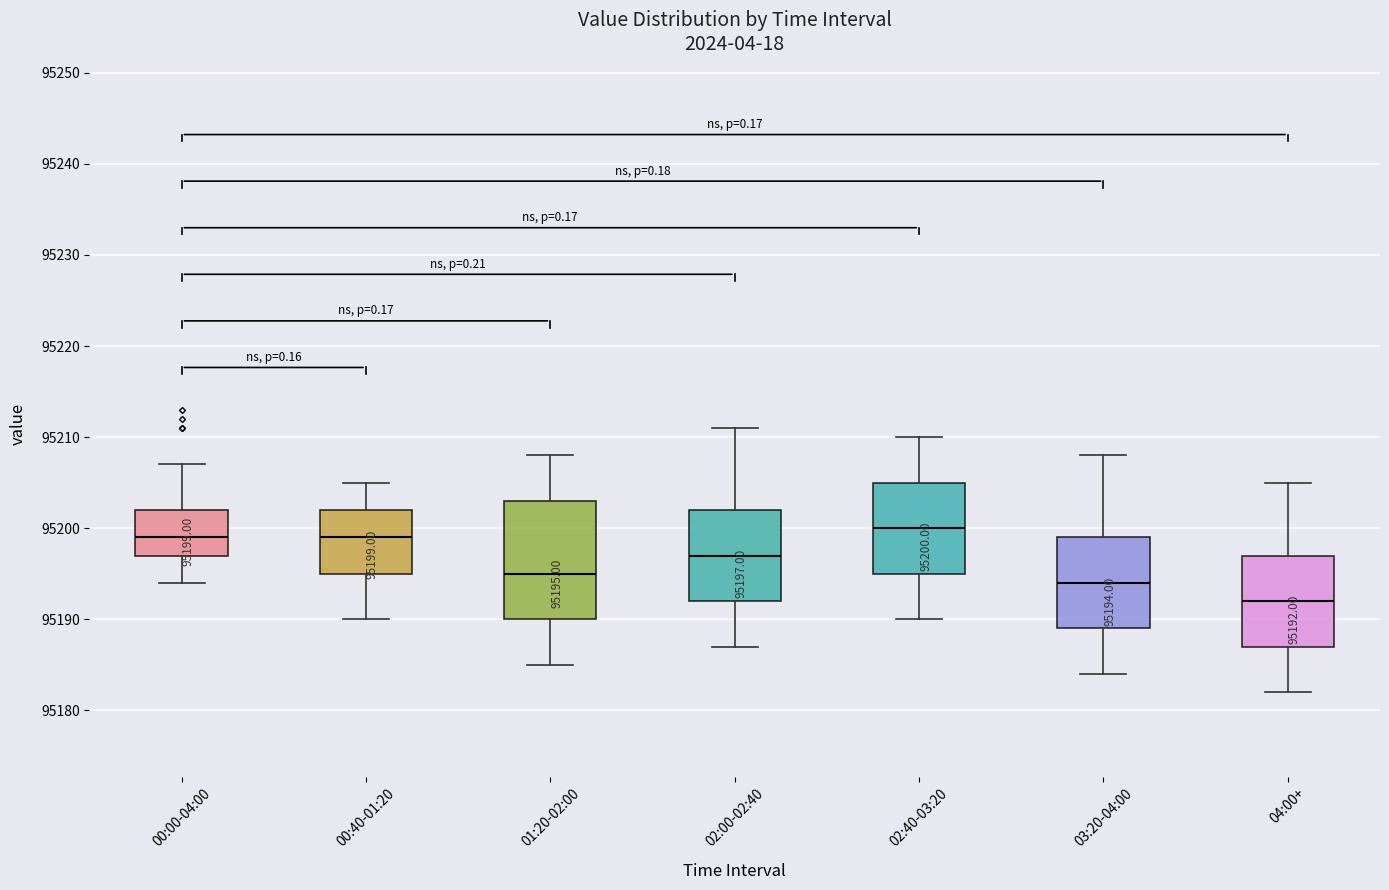

Which box has the lowest median line?

04:00+